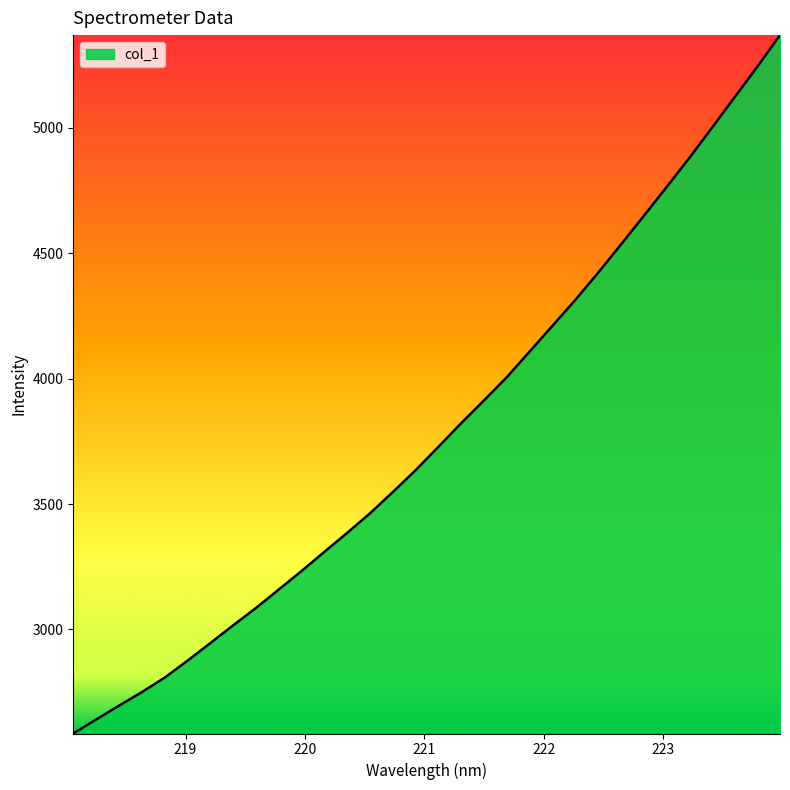

What is the smallest value displayed?

2585.5